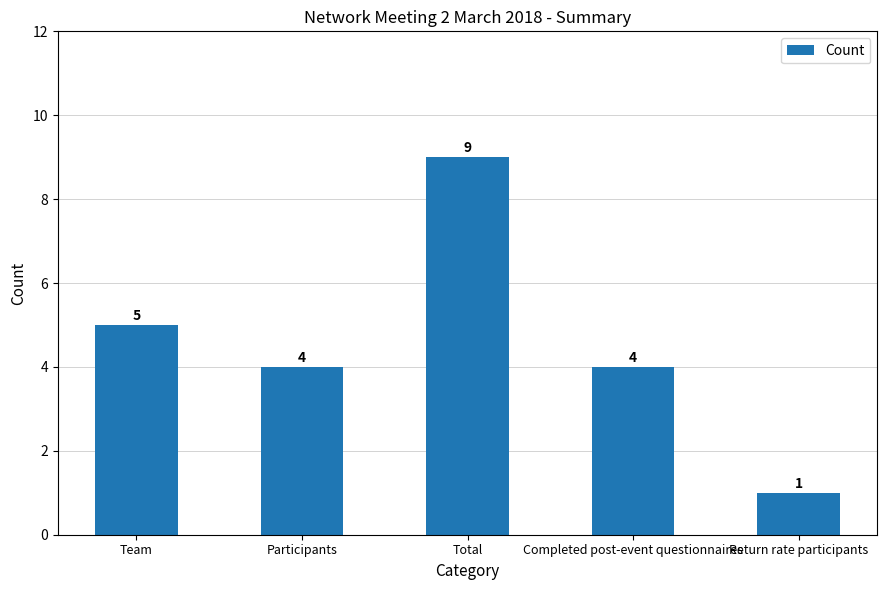

The value at Team is 3. True or false?

False